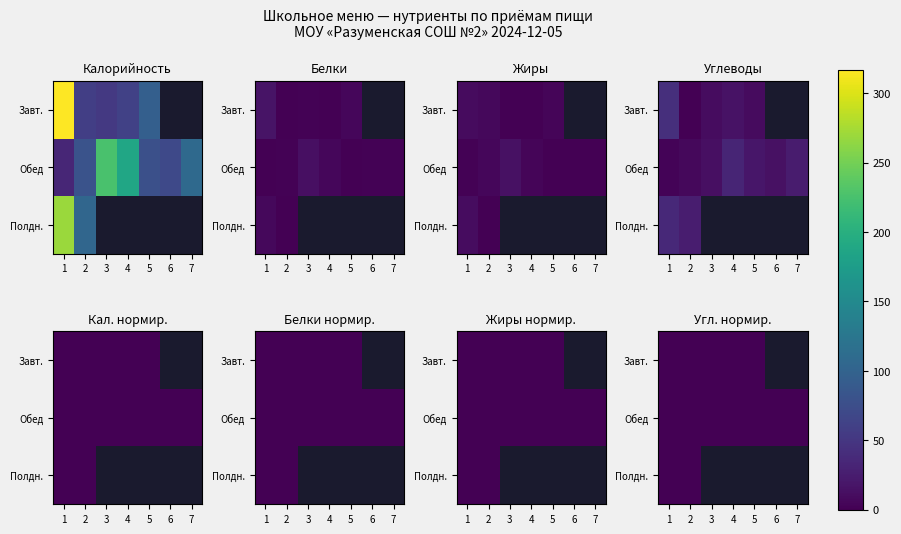

At which label does Полдн. reach its peak?

1